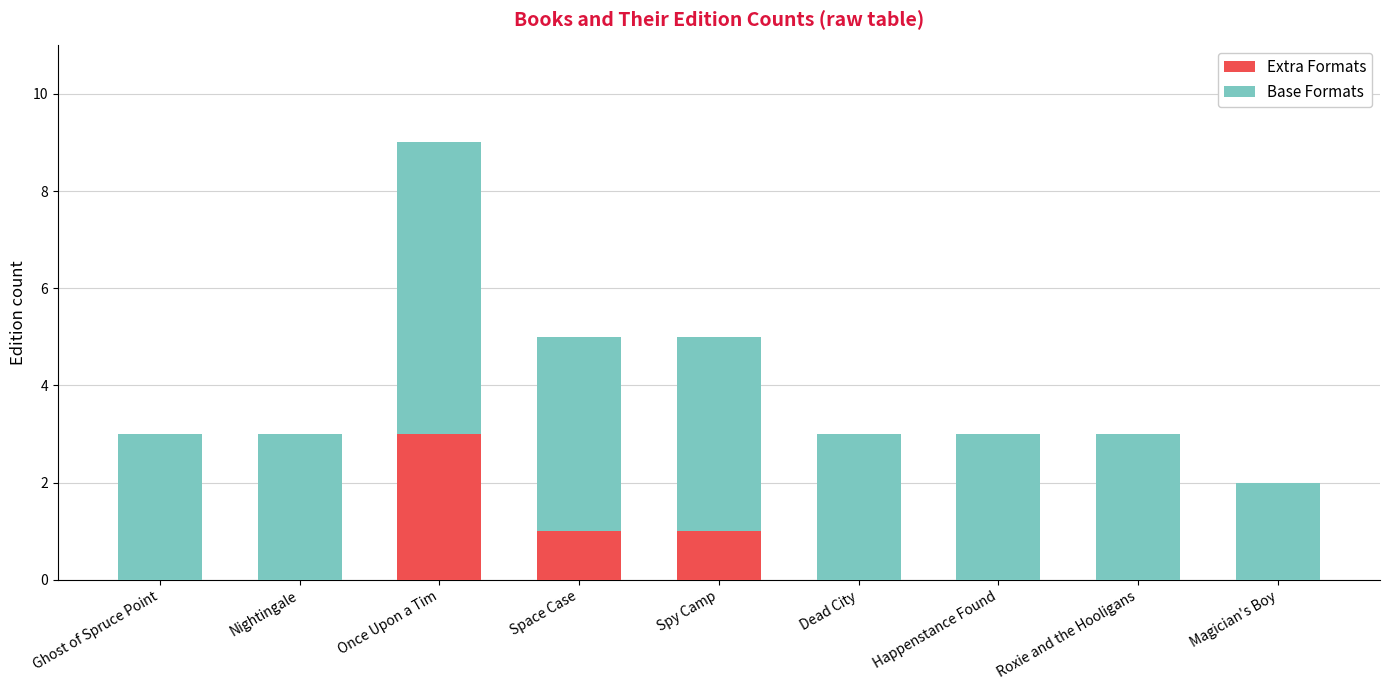

What is the sum of all Extra Formats values?

5